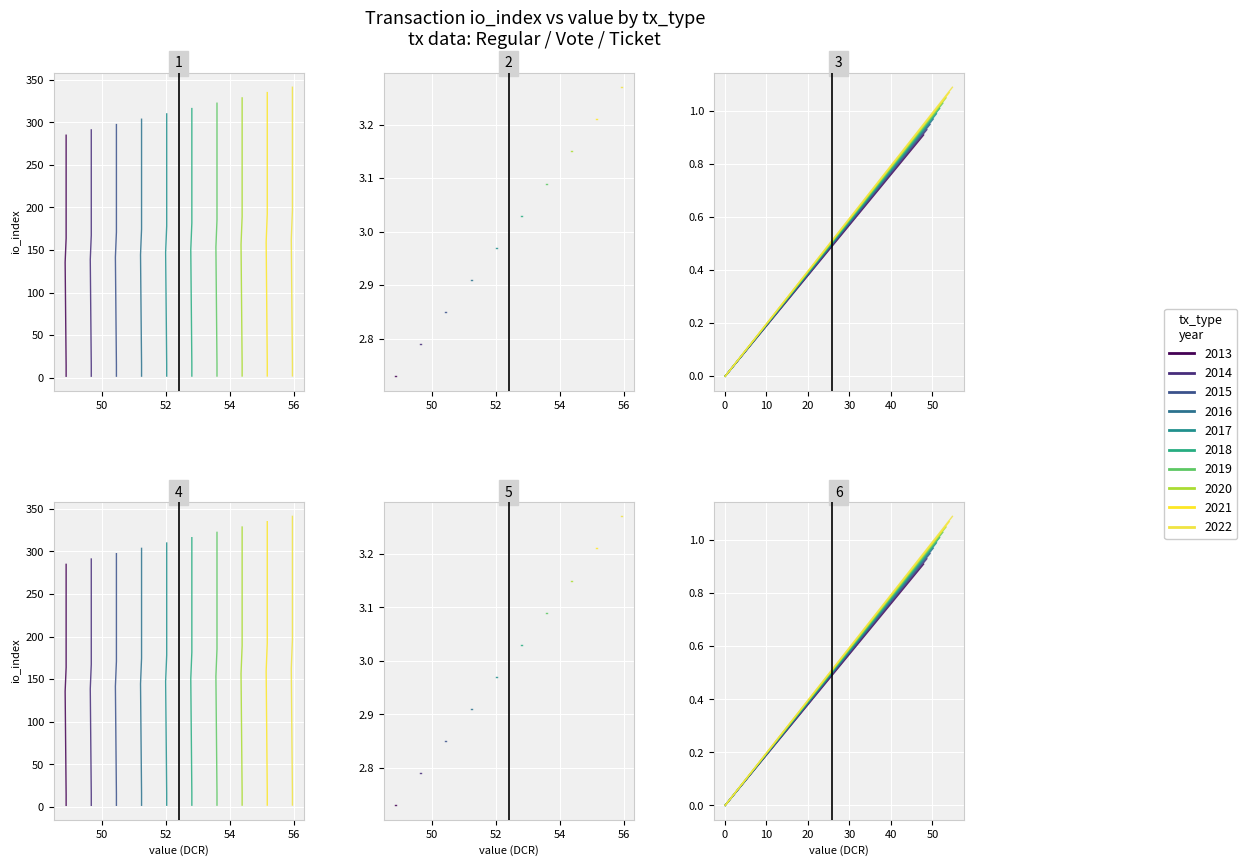

True or false: Ticket has more than 2 points higher than both neighbors.

True